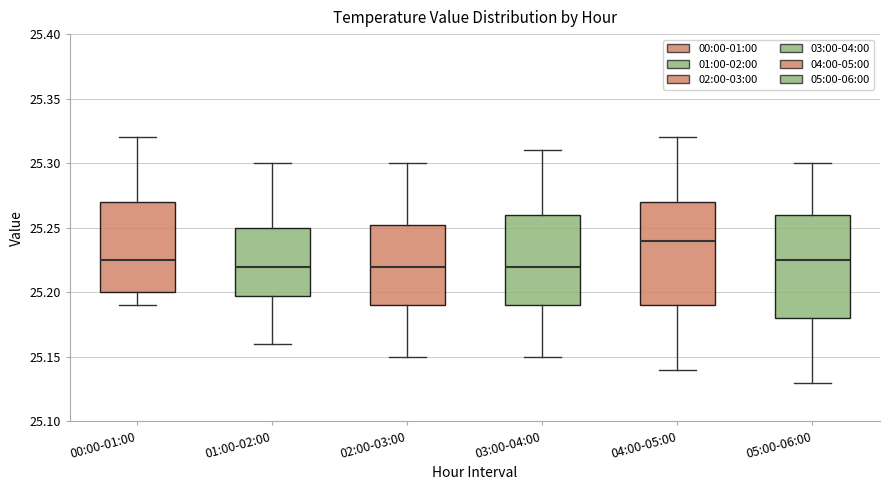

Where does the median line of the box for 04:00-05:00 sit on the y-axis? The values are not printed on the chart, so give them approximately, as read against the axis.

25.240